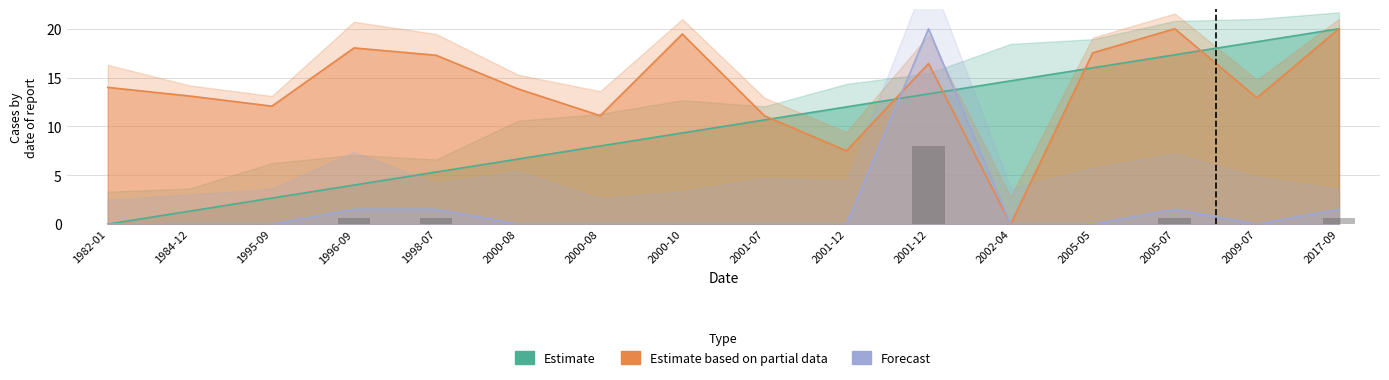

What is the difference between the second highest and minimum values in the Forecast series?

1.5